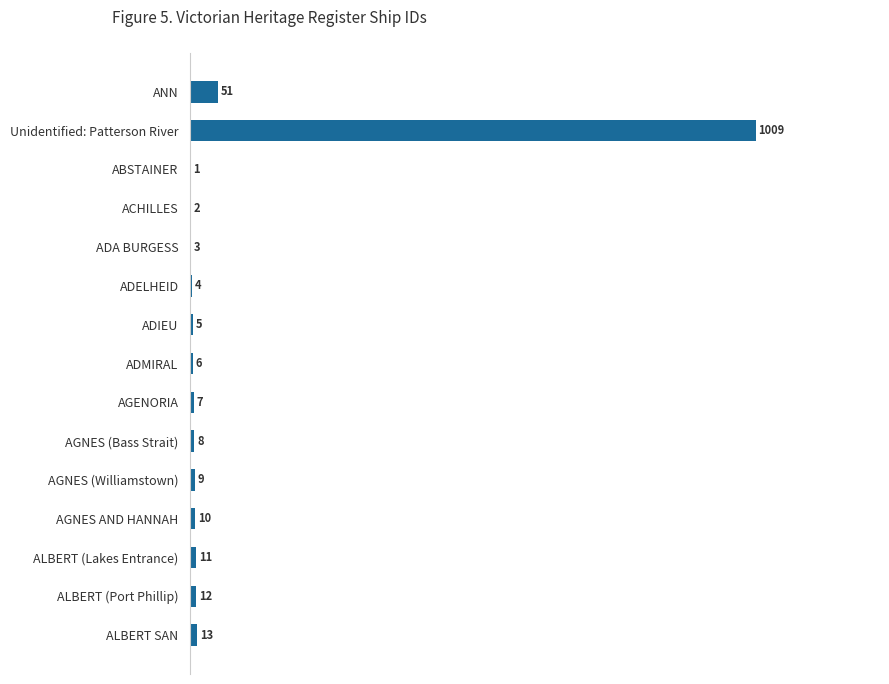

At which category does the chart reach its peak across all series?

Unidentified: Patterson River